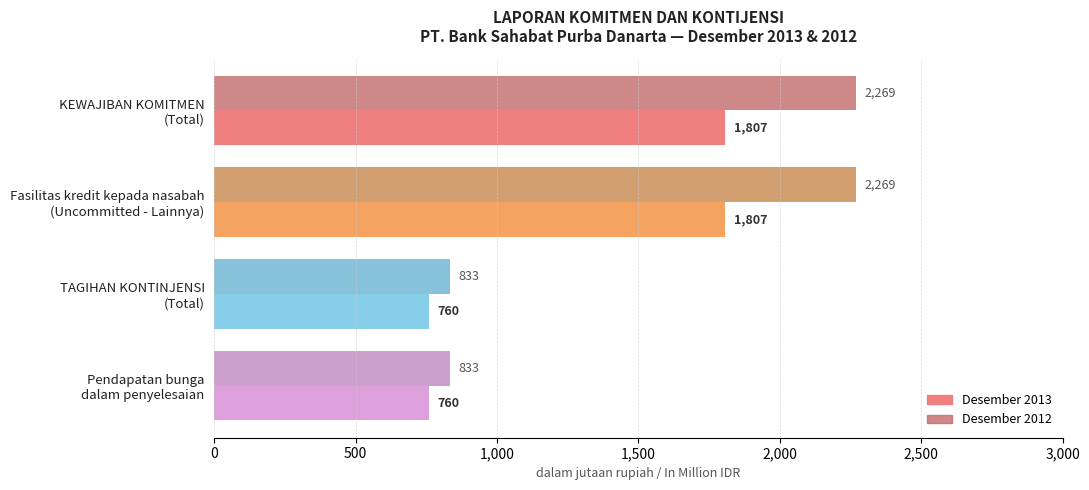

How many values in the Desember 2013 series are below 1807?

2